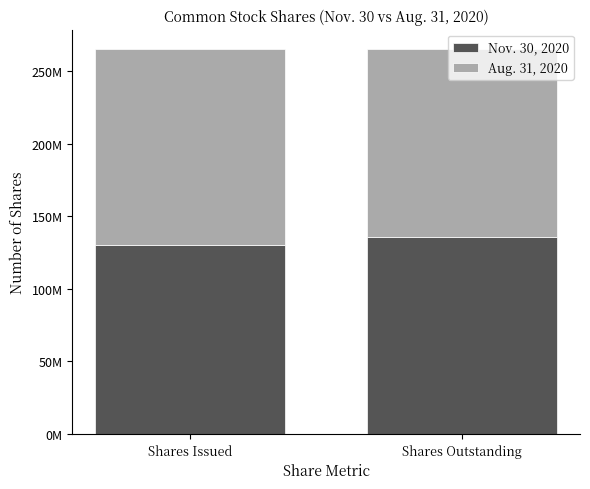

Does the chart contain any negative values?

No